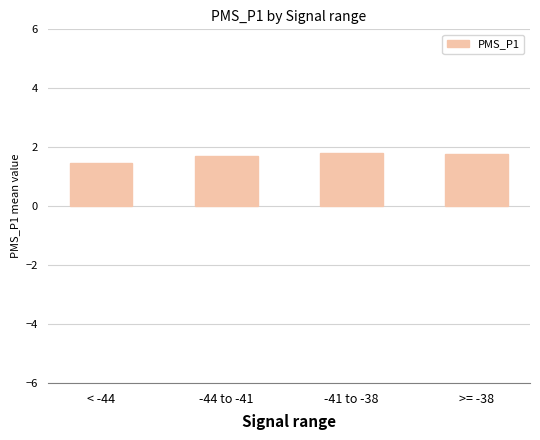

How many values are between 1 and 2?

4